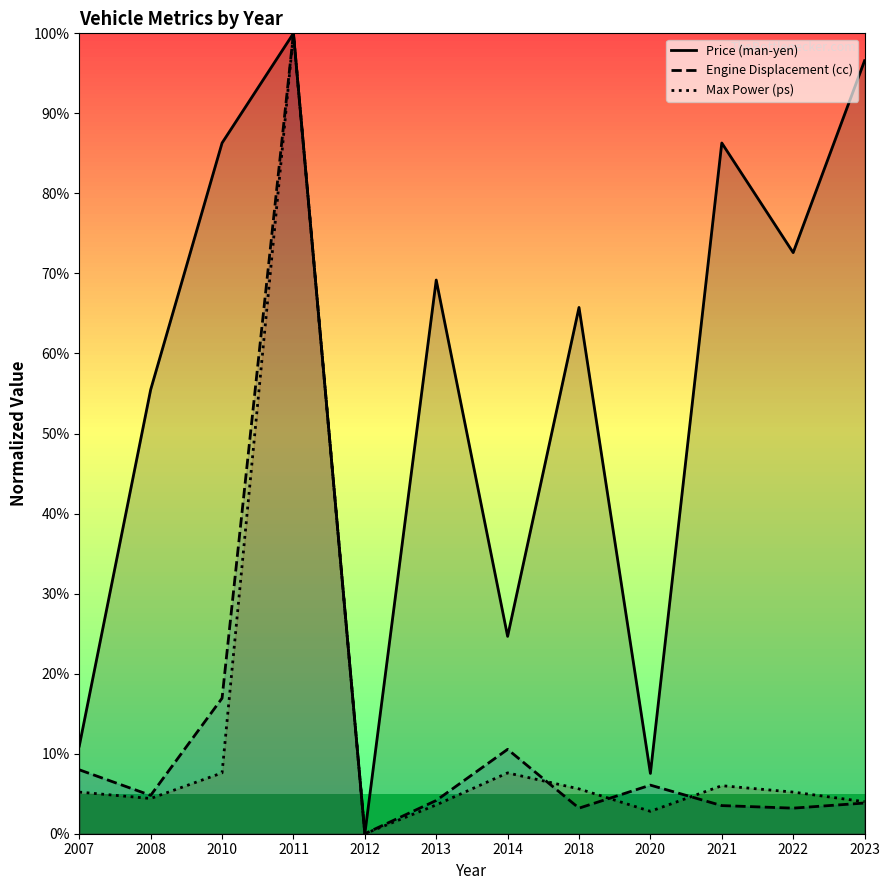

Rank the categories by Engine Displacement (cc) value from highest to lowest.

2011, 2010, 2014, 2007, 2020, 2008, 2013, 2023, 2021, 2018, 2022, 2012